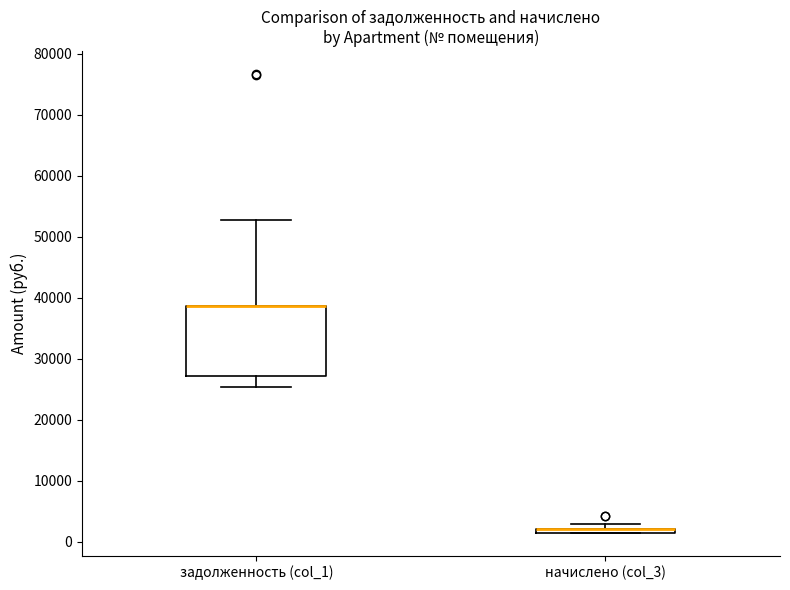

Where does the upper whisker of the box for задолженность (col_1) end on the y-axis? The values are not printed on the chart, so give them approximately, as read against the axis.

53000